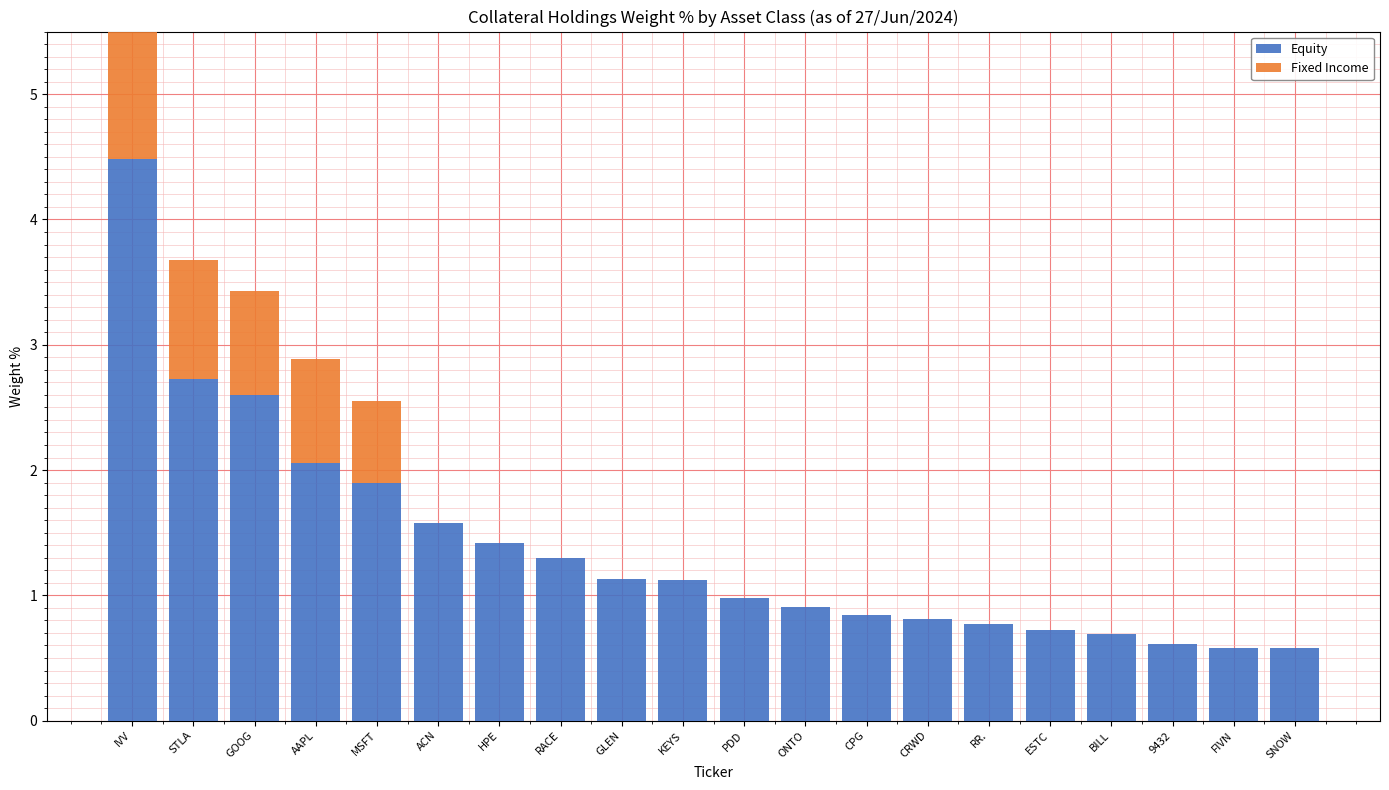

Which series has the largest range (max minus min)?

Equity